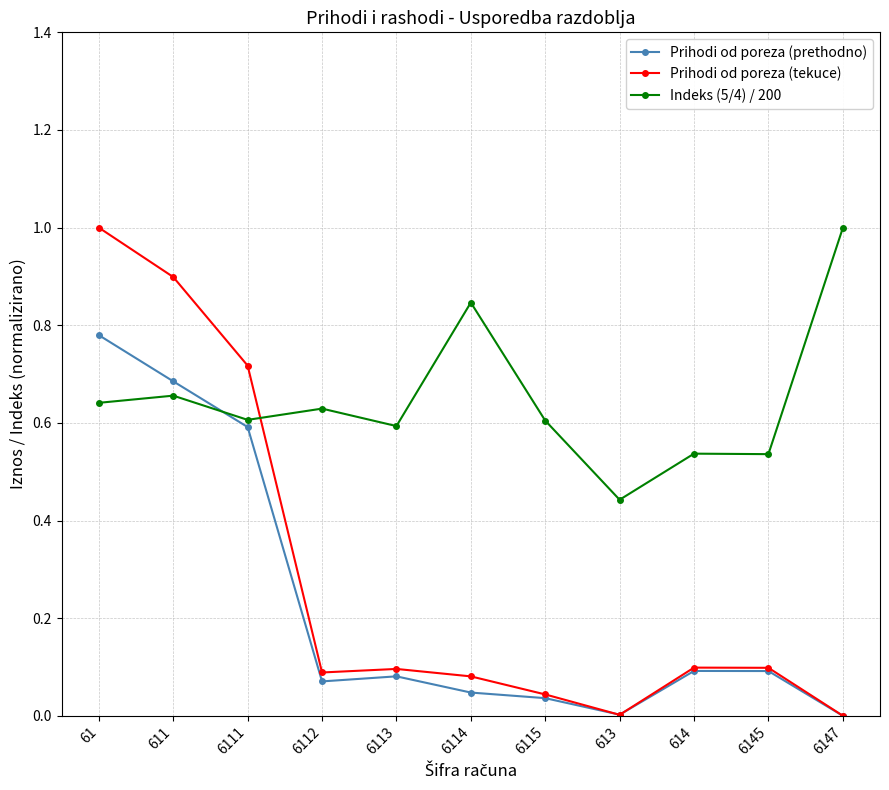

At which category is the sum across all series the highest?

61